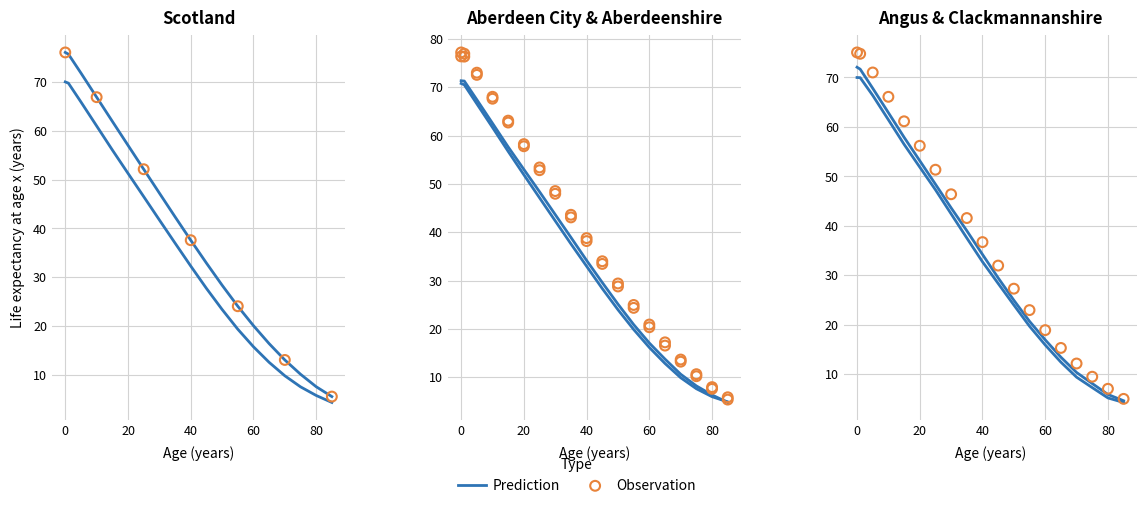

Which series has the largest Y range (max minus min)?

Observation